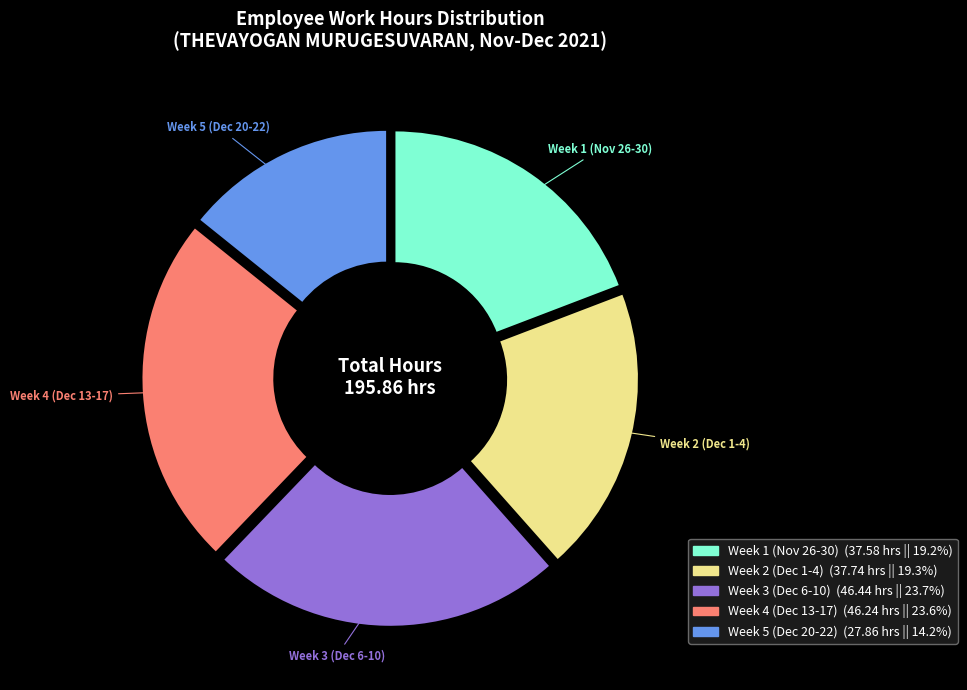

Count the number of slices in the pie.

5